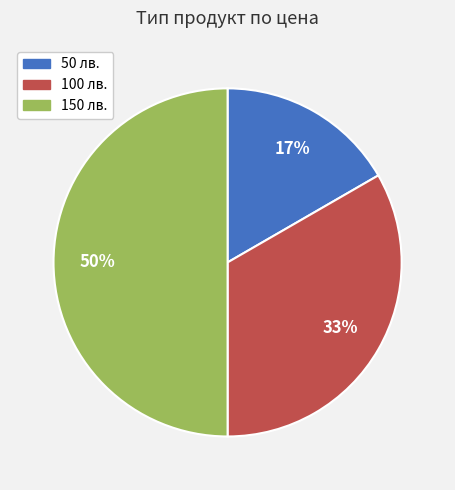

How many slices are in this pie chart?

3